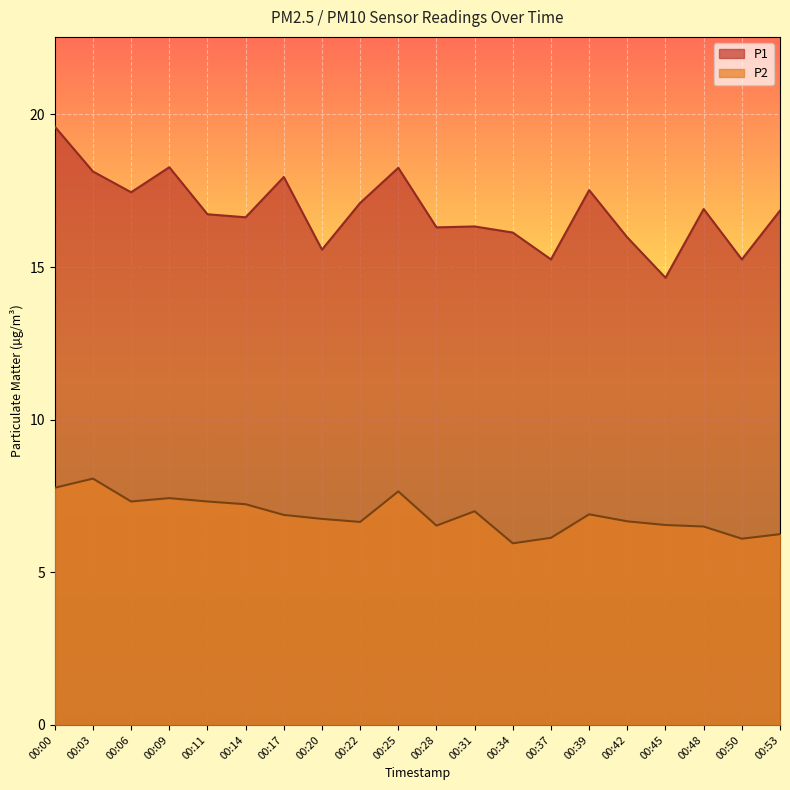

At which category is the sum across all series the highest?

00:00